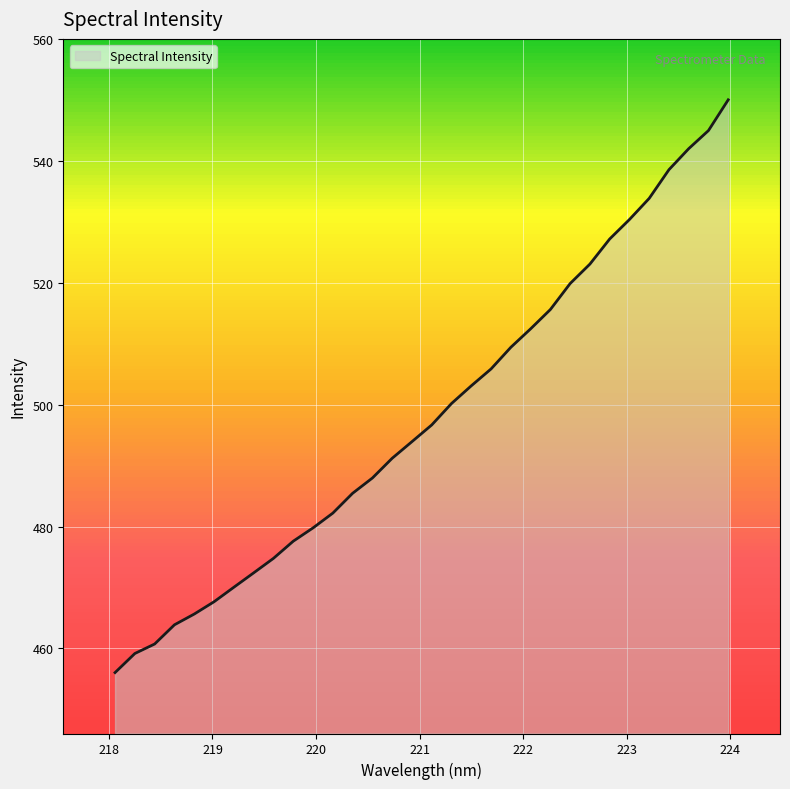

What is the sum of all values?

15942.2